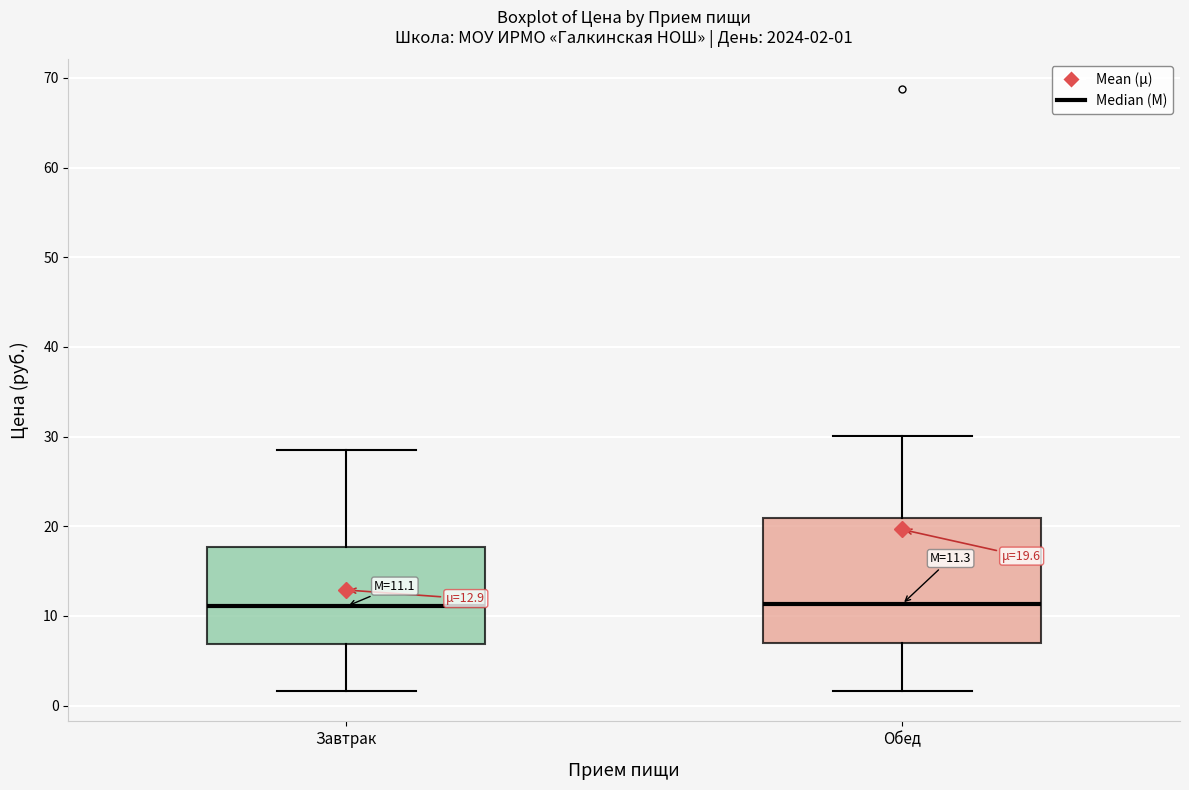

Comparing the boxes themselves (not the whiskers), which one is the tallest?

Обед